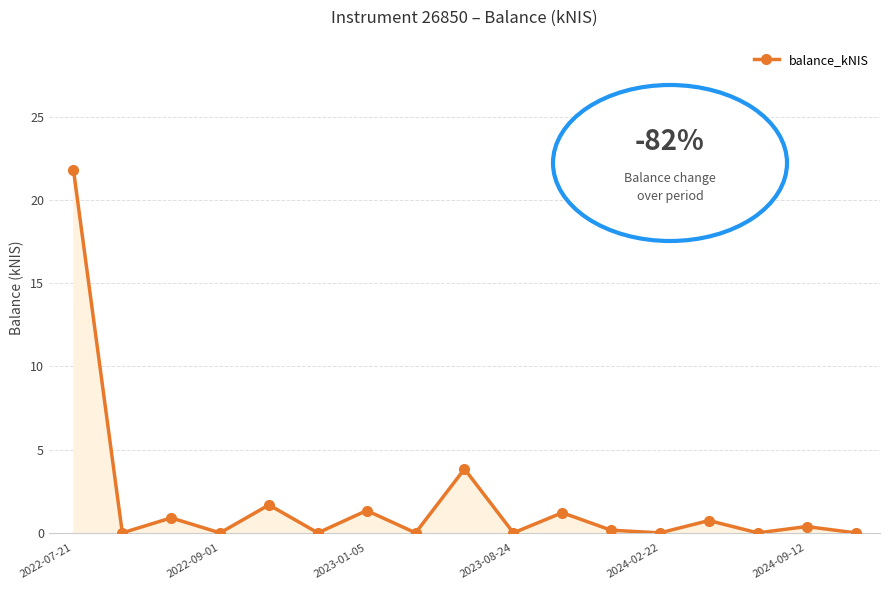

What is the value of the 11th point from the left?

1.2